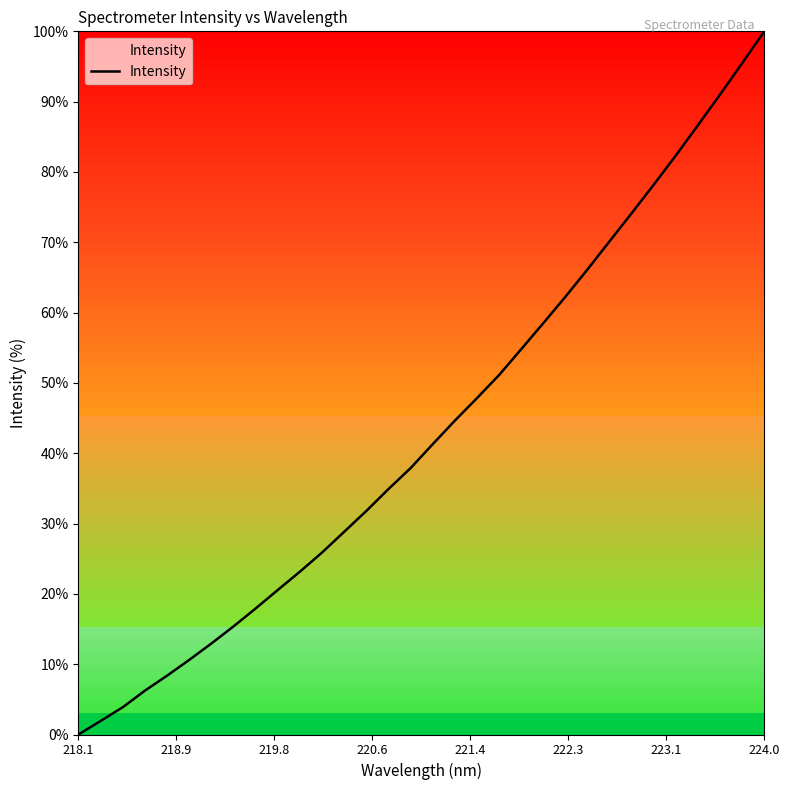

What is the difference between the maximum and minimum values?

100.0